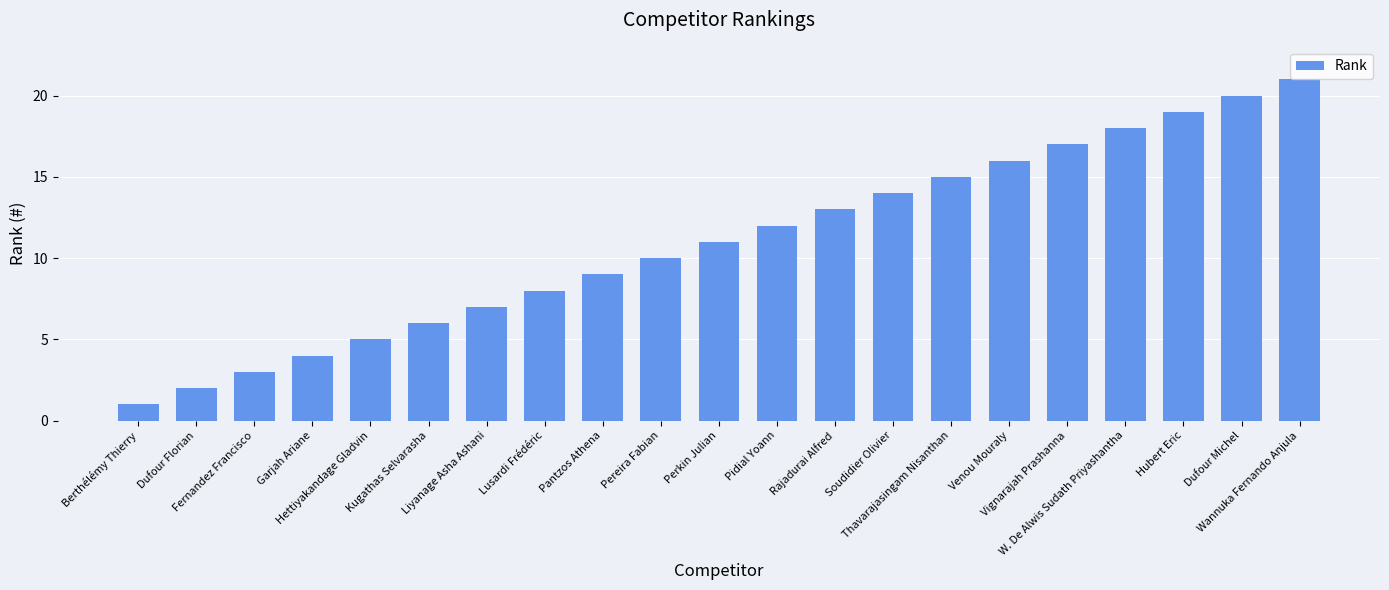

The chart shows a value of 19 at Hubert Eric. True or false?

True